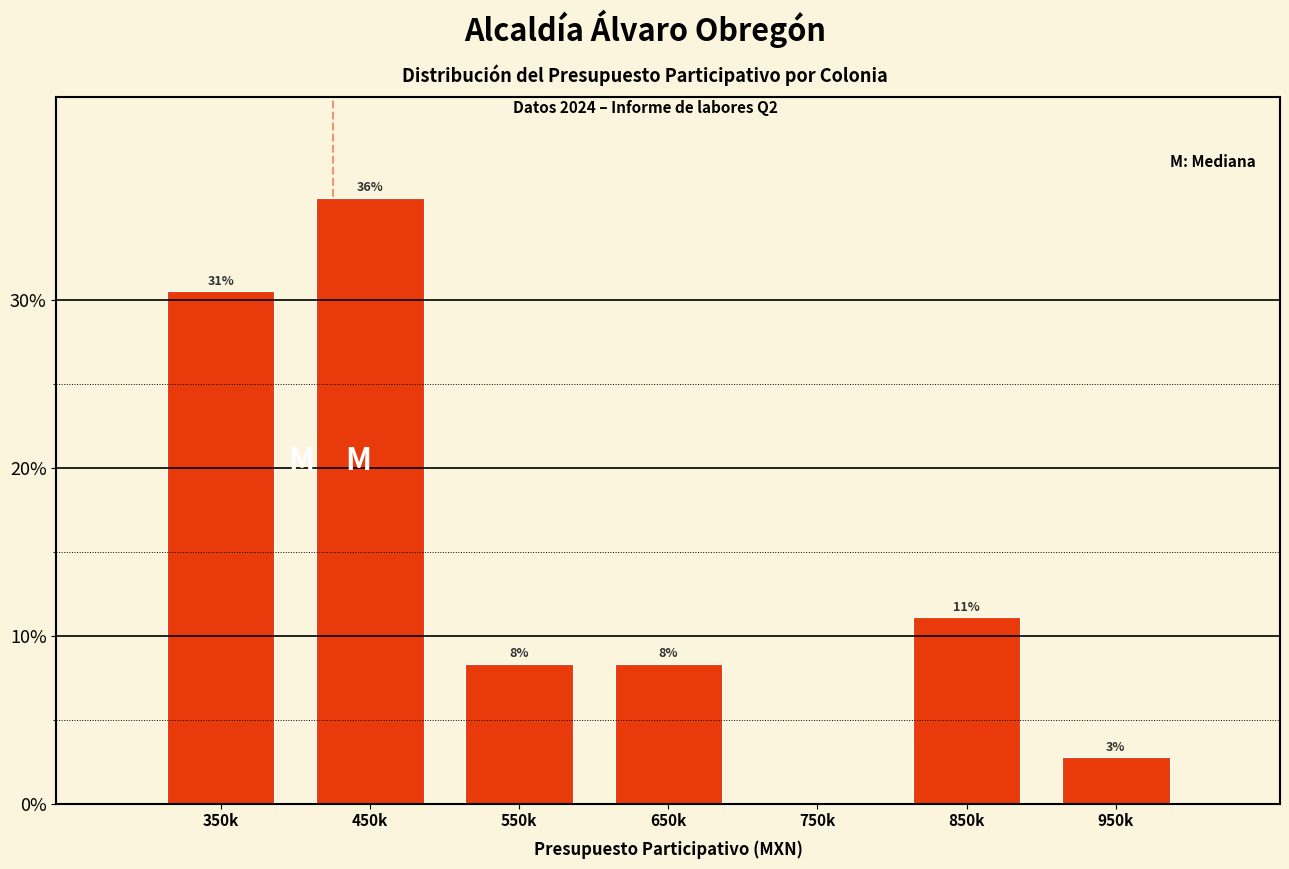

Are the bars horizontal?

No